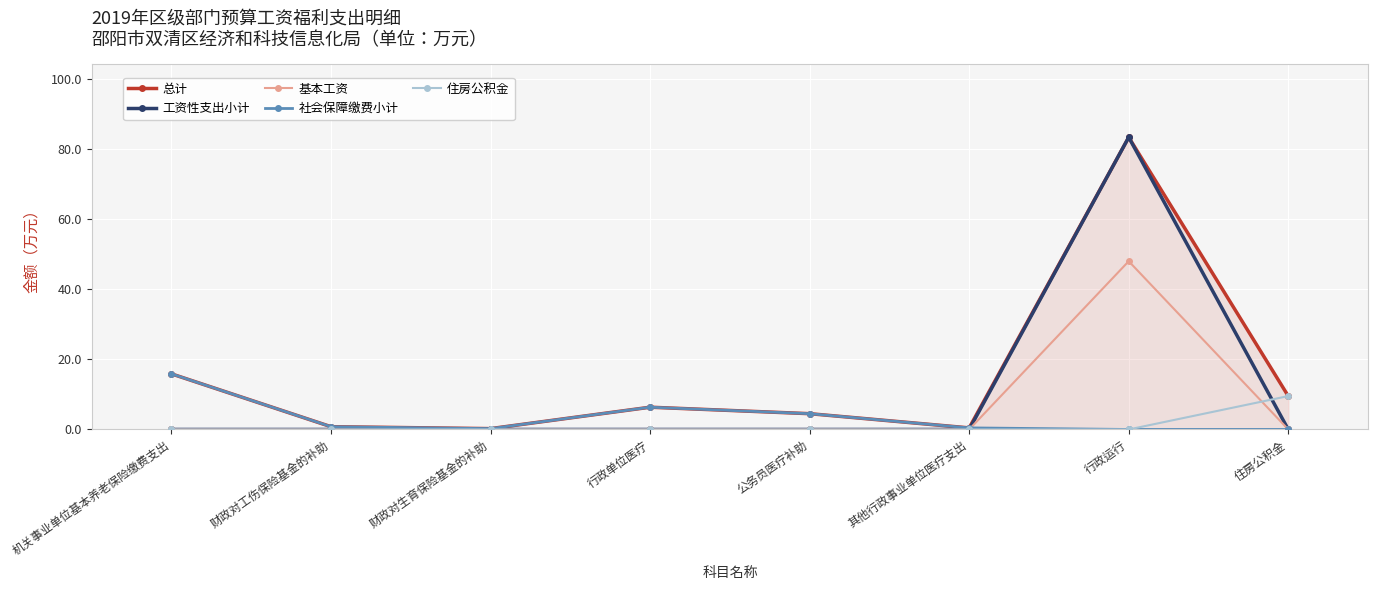

List the series in order of their overall mean, lowest first.

住房公积金, 社会保障缴费小计, 基本工资, 工资性支出小计, 总计